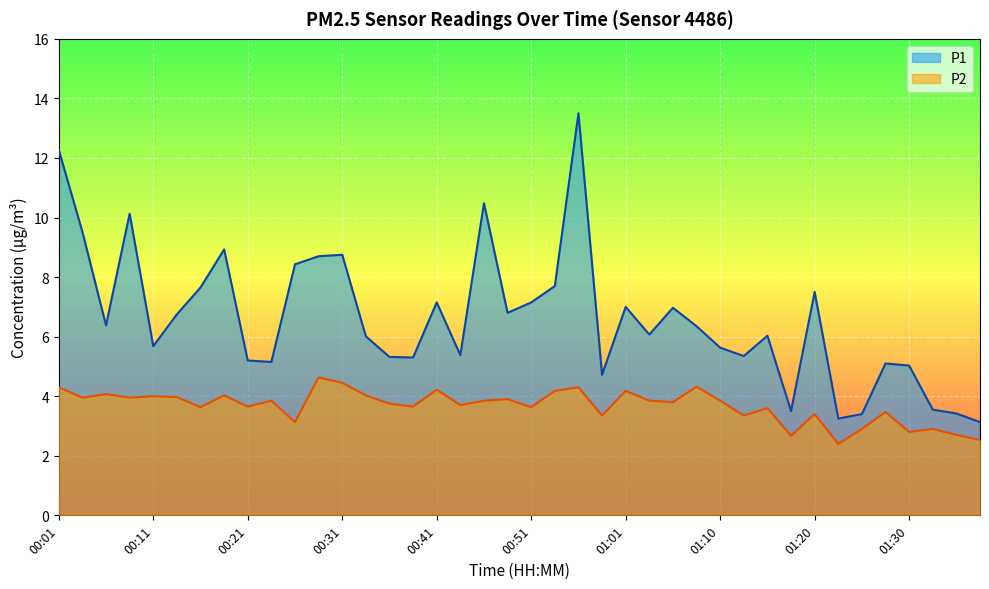

Rank the categories by P2 value from highest to lowest.

00:28, 00:31, 01:08, 00:01, 00:55, 00:41, 00:53, 01:01, 00:06, 00:18, 00:33, 00:11, 00:14, 00:04, 00:09, 00:48, 00:23, 00:46, 01:03, 01:10, 01:05, 00:36, 00:43, 00:21, 00:38, 00:16, 00:51, 01:15, 01:28, 01:20, 00:58, 01:13, 00:26, 01:25, 01:32, 01:30, 01:35, 01:18, 01:37, 01:23